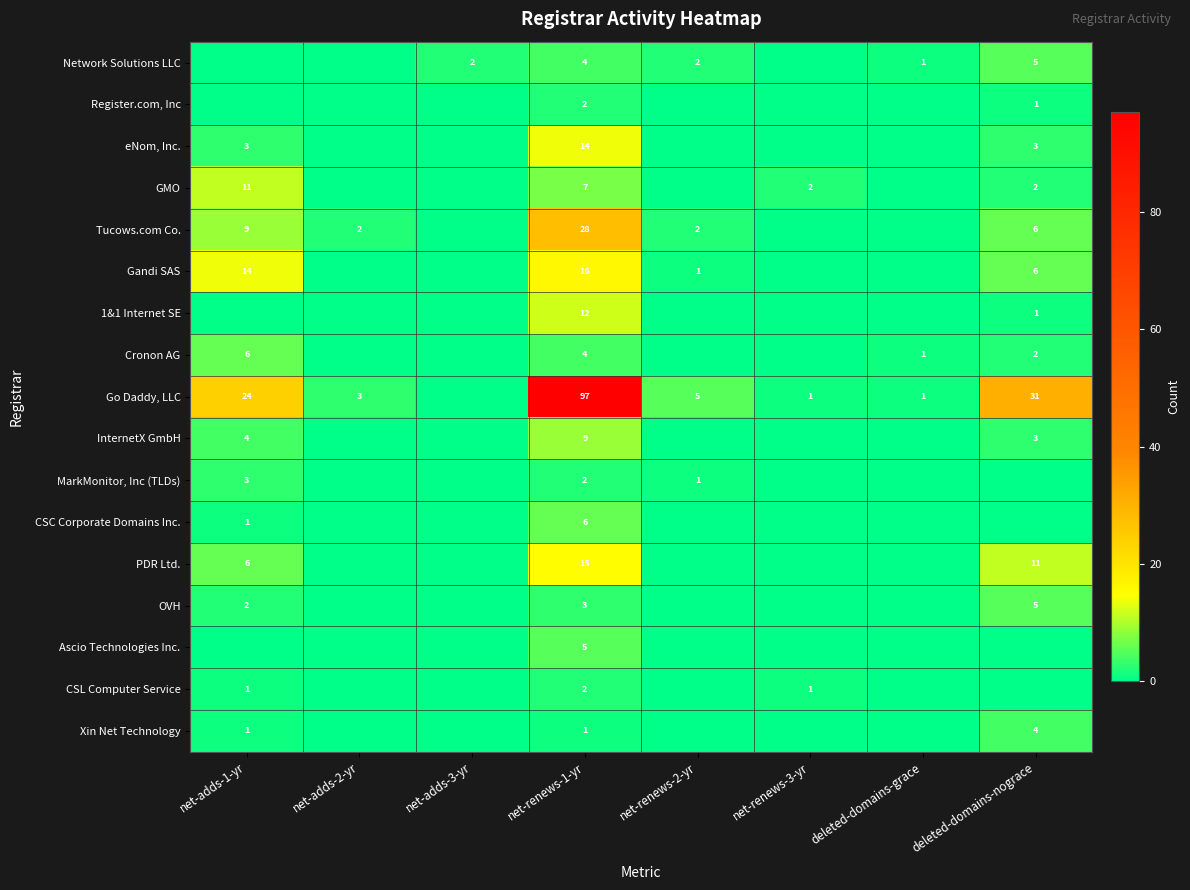

How many series are shown in this chart?

17